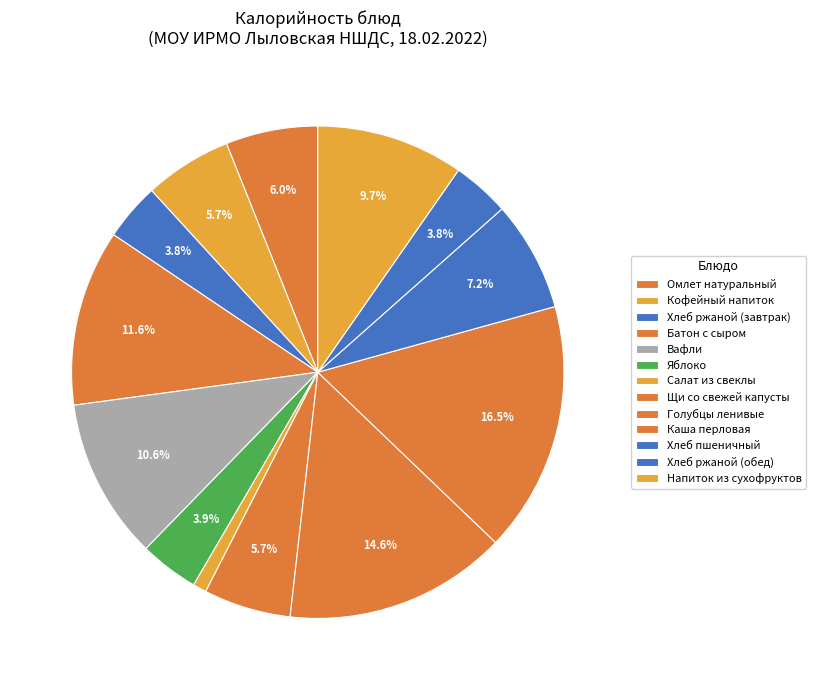

Count the number of slices in the pie.

13